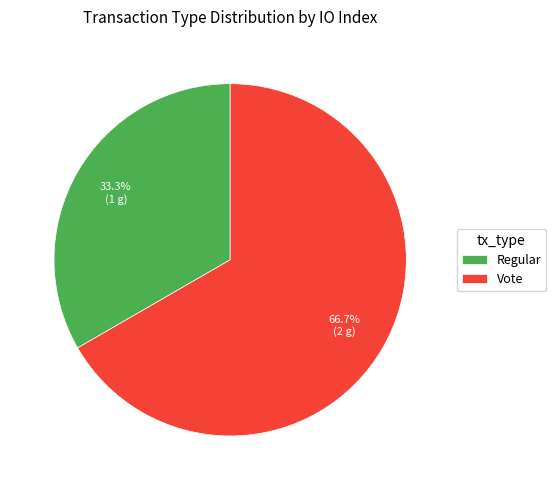

To the nearest percent, what portion does Regular represent?

33%